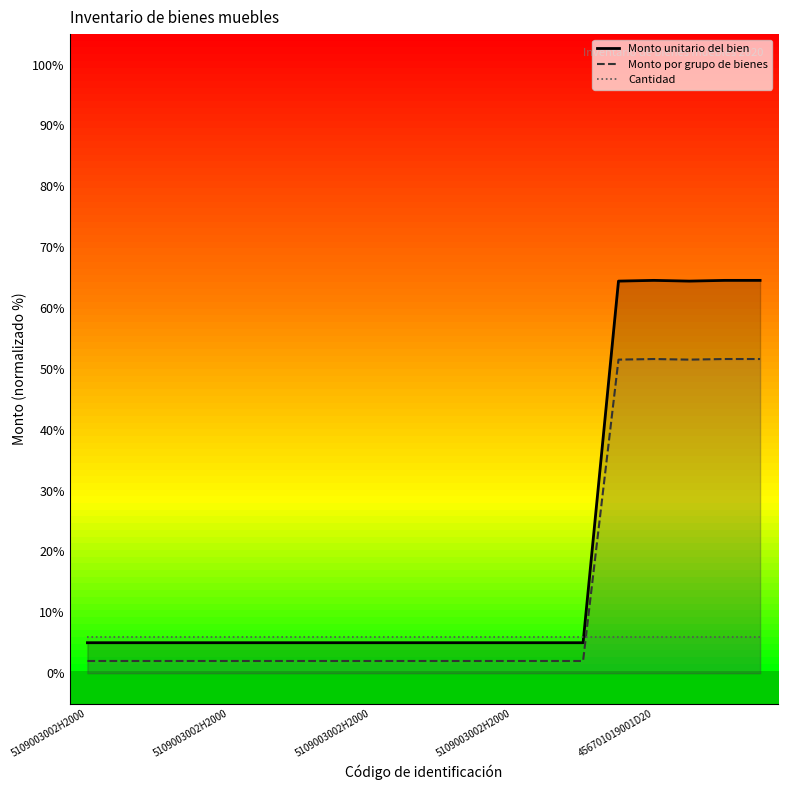

What is the maximum value for Cantidad?

6.0